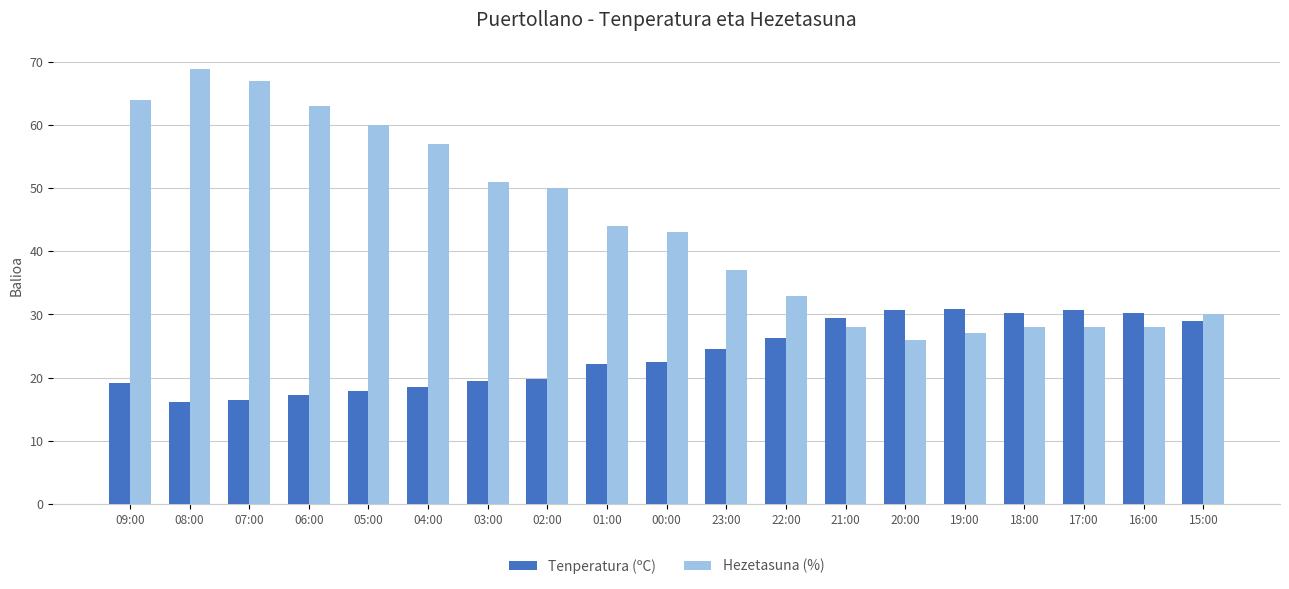

What is the label of the 12th bar from the right?

02:00